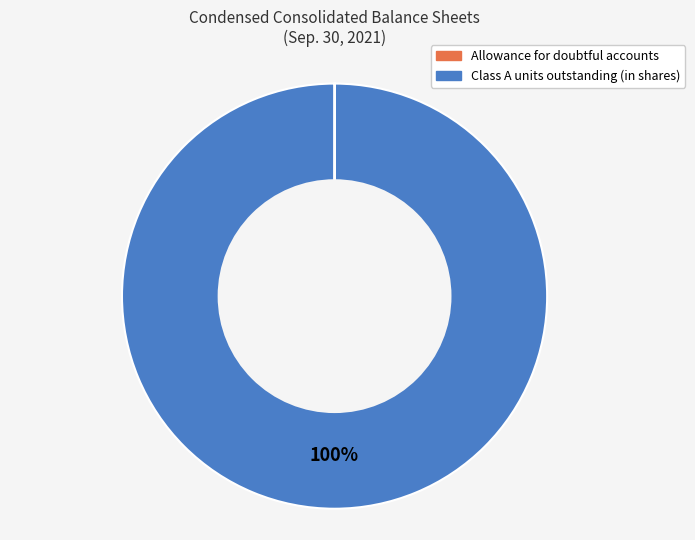

To the nearest percent, what is the average slice percentage?

50%